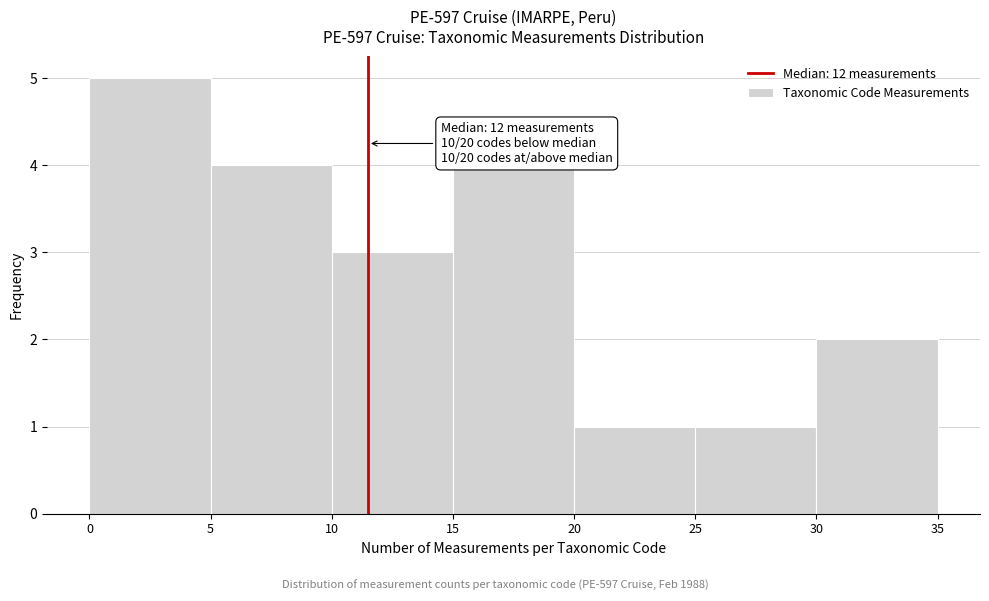

Which range on the x-axis has the tallest bar?

0 to 5